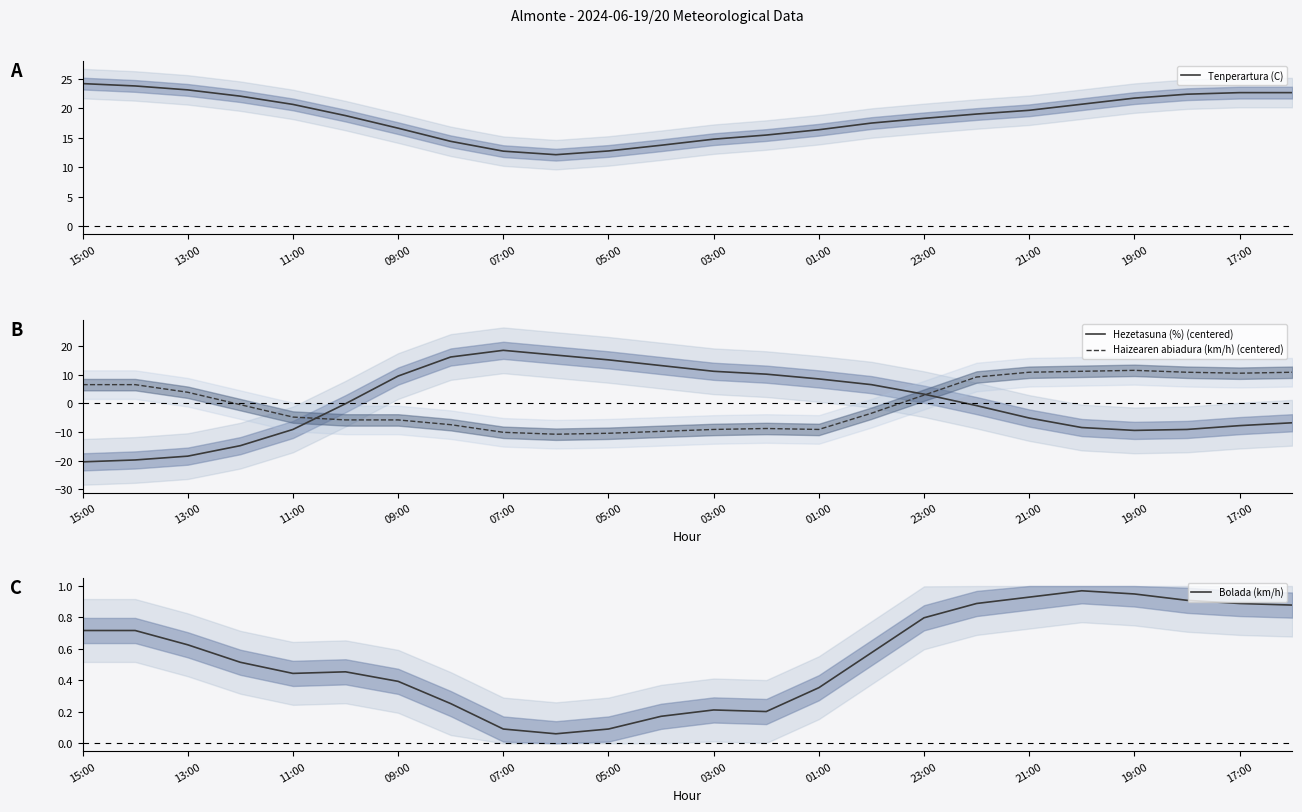

What are all the series names shown in the legend?

Tenperartura (C), Hezetasuna (%) (centered), Haizearen abiadura (km/h) (centered), Bolada (km/h)